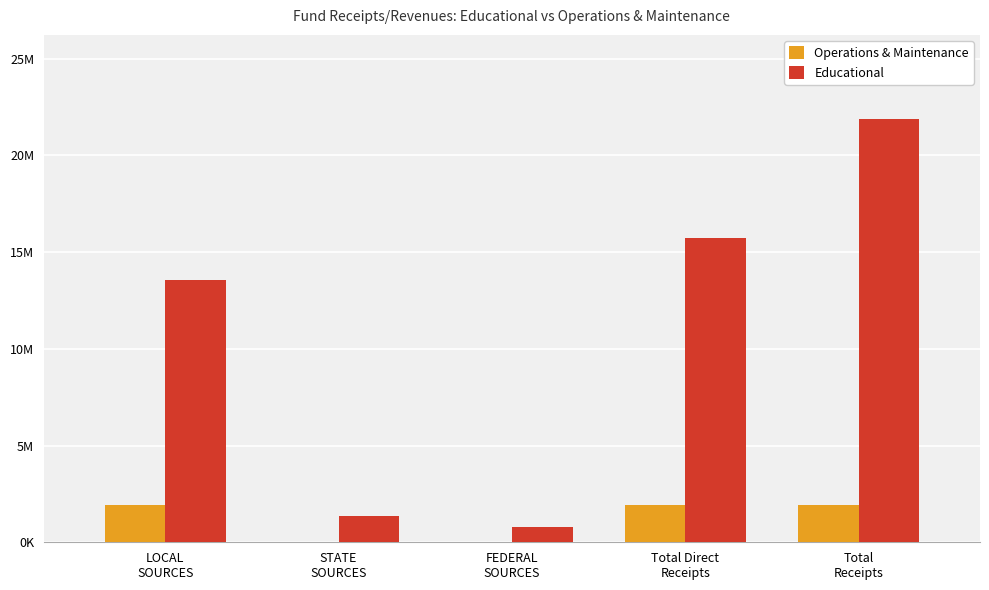

List the labels in order of Operations & Maintenance value, largest first.

Total Direct
Receipts, Total
Receipts, LOCAL
SOURCES, FEDERAL
SOURCES, STATE
SOURCES